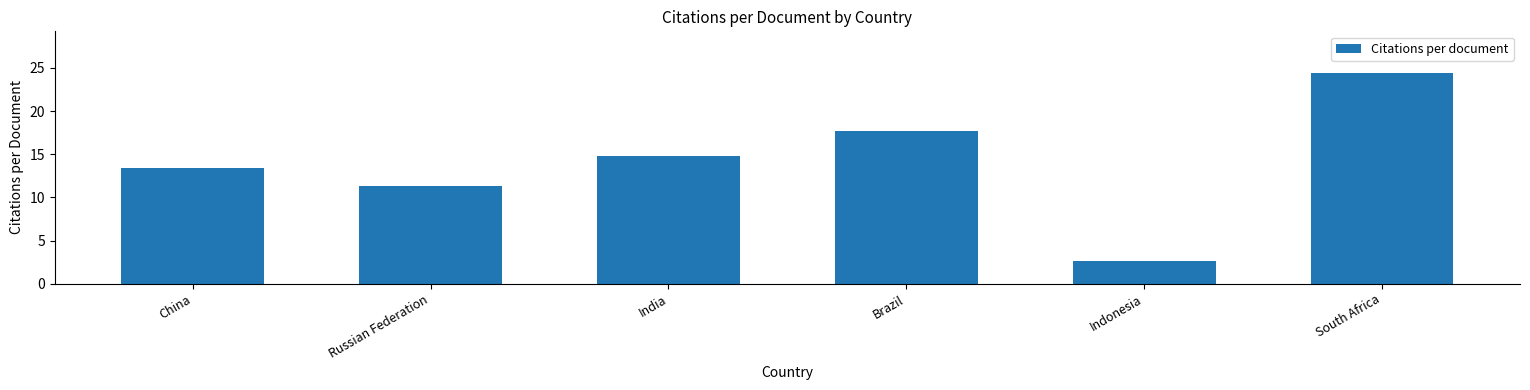

Reading left to right, extract all data points from this chart.

China=13.5	Russian Federation=11.3	India=14.8	Brazil=17.8	Indonesia=2.6	South Africa=24.4